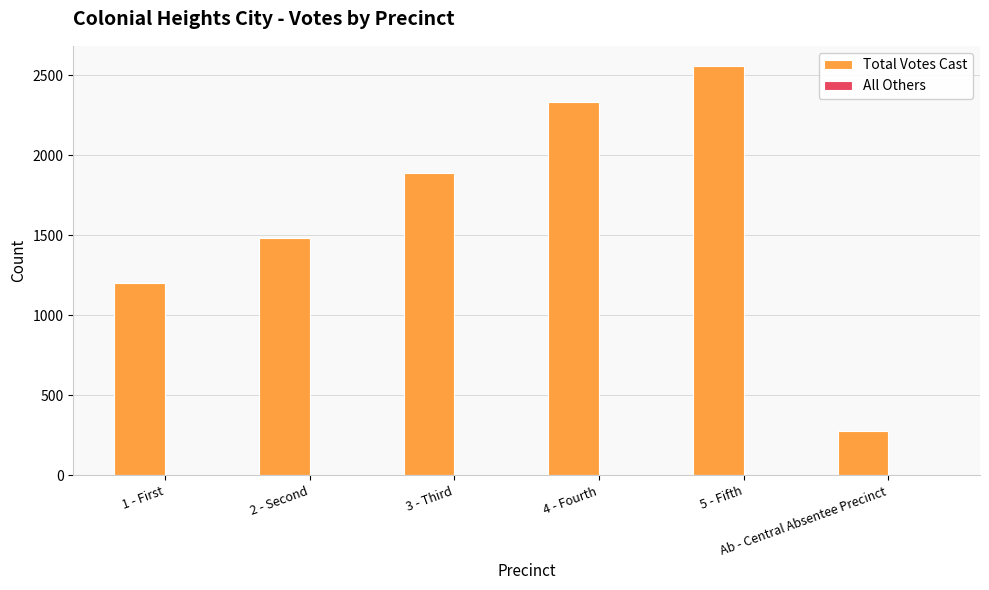

Which series has the largest range (max minus min)?

Total Votes Cast